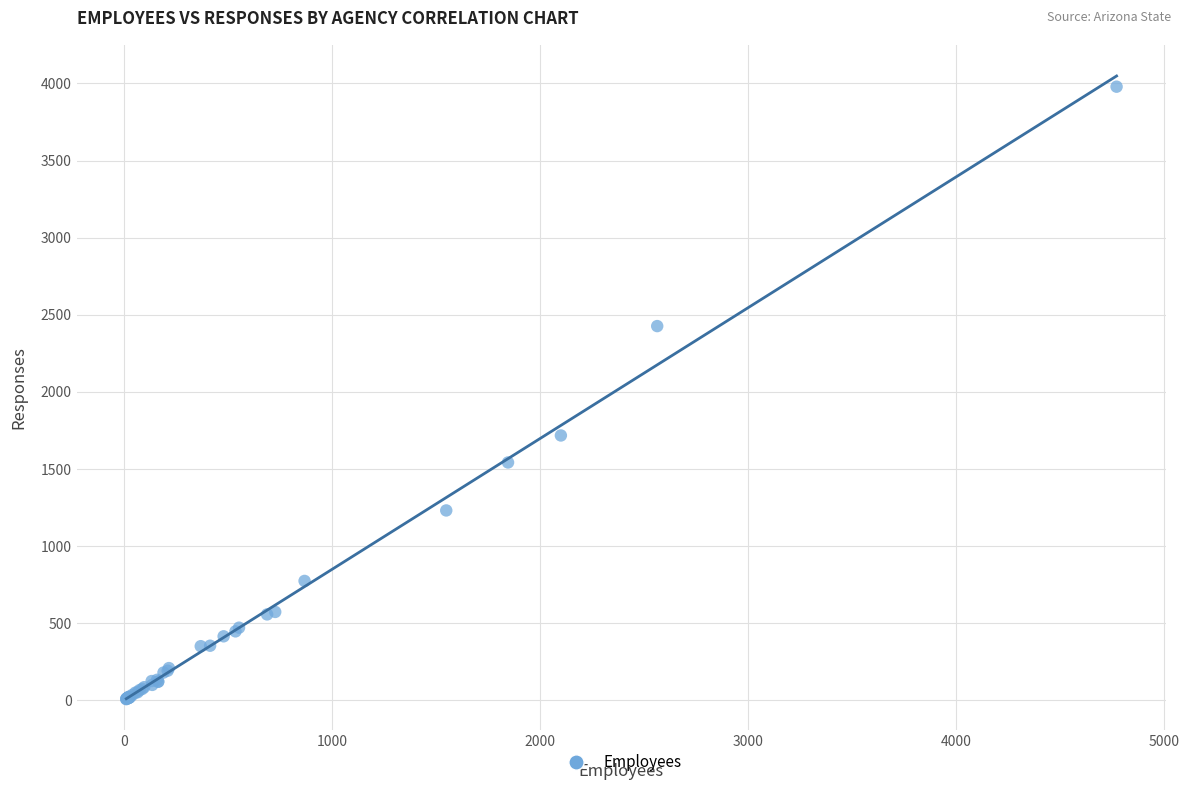

What Y value in the scatter plot is closest to 1994?

1718